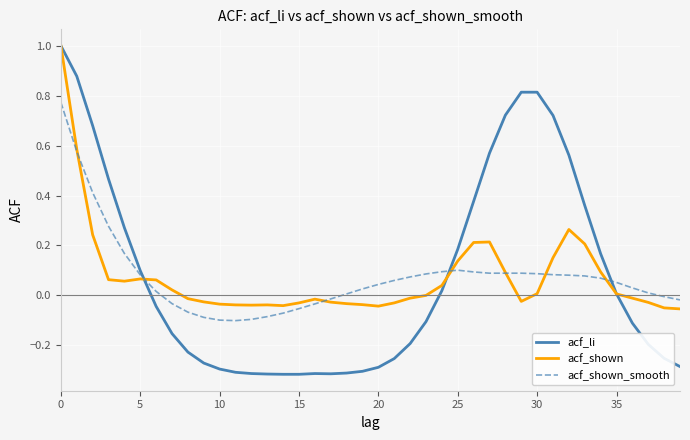

Does the chart have visible grid lines?

Yes